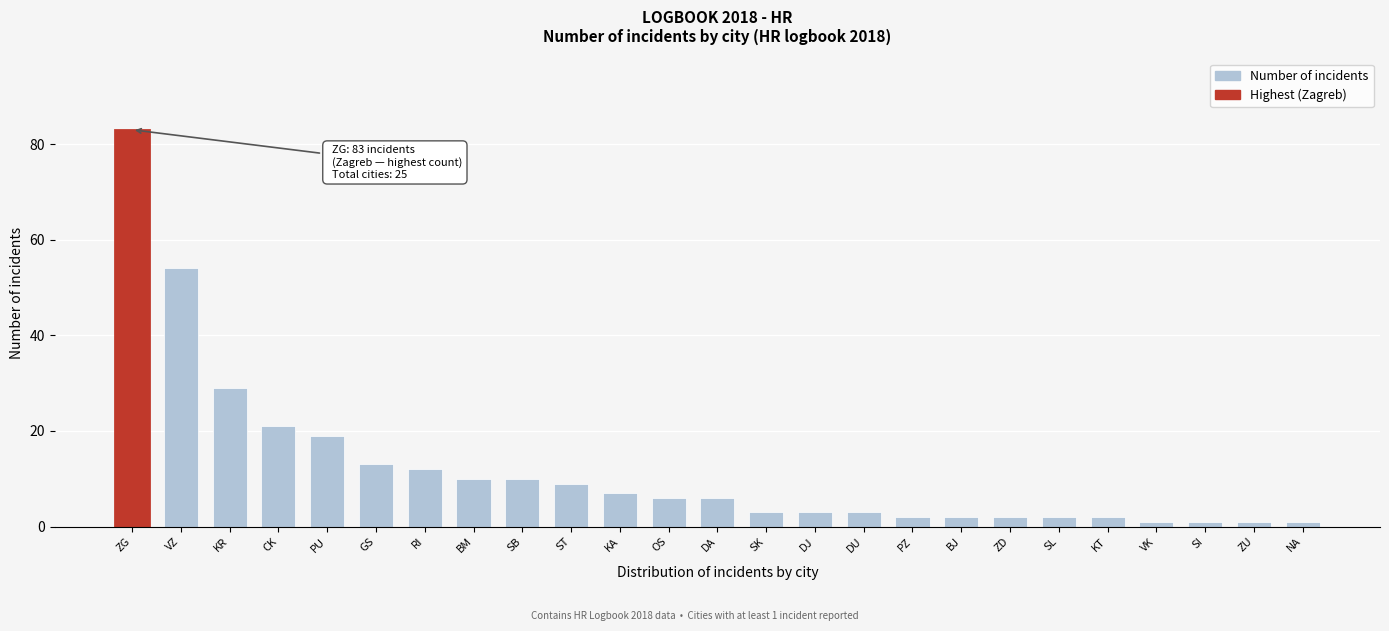

Reading left to right, extract all data points from this chart.

ZG=83	VZ=54	KR=29	CK=21	PU=19	GS=13	RI=12	BM=10	SB=10	ST=9	KA=7	OS=6	DA=6	SK=3	DJ=3	DU=3	PZ=2	BJ=2	ZD=2	SL=2	KT=2	VK=1	SI=1	ZU=1	NA=1